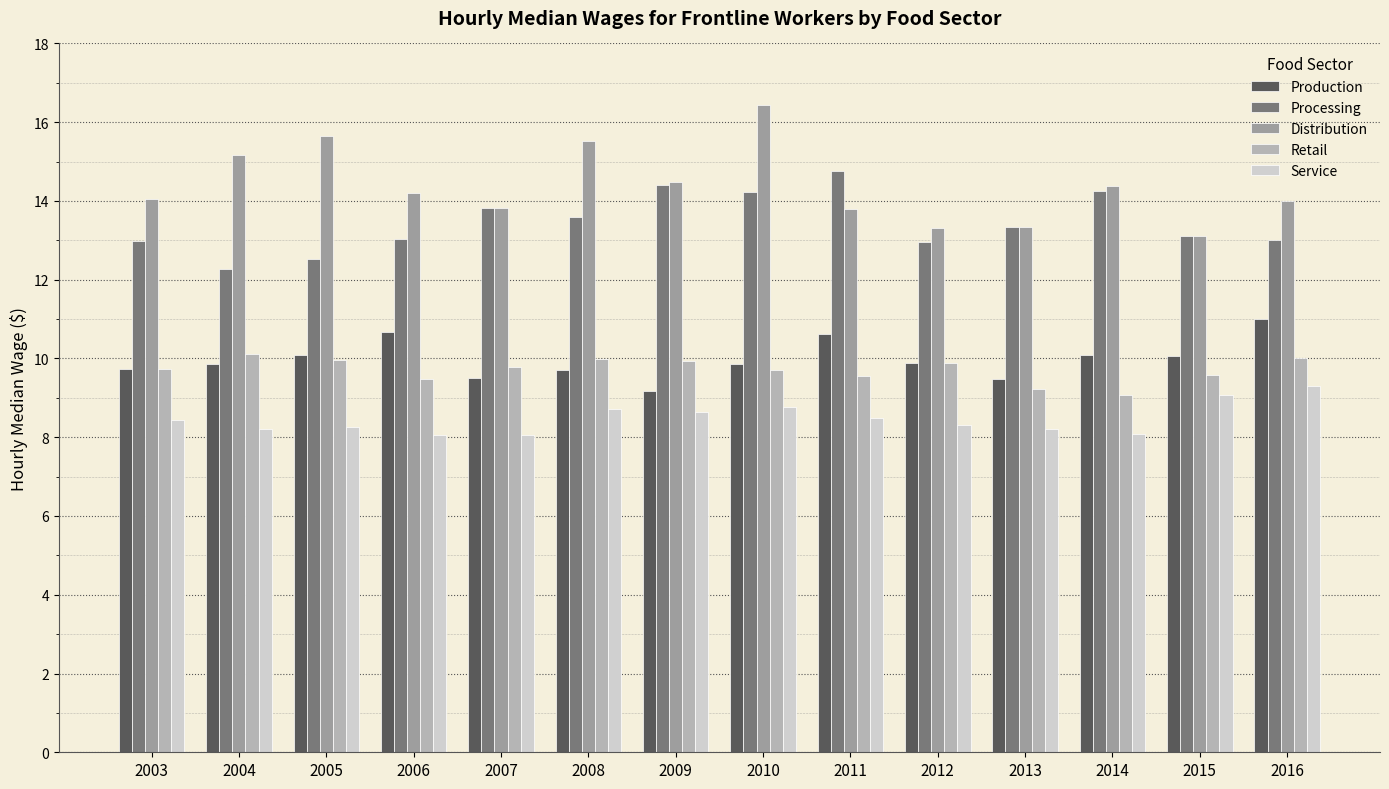

Is it true that Distribution equals 15.5 at 2008?

True